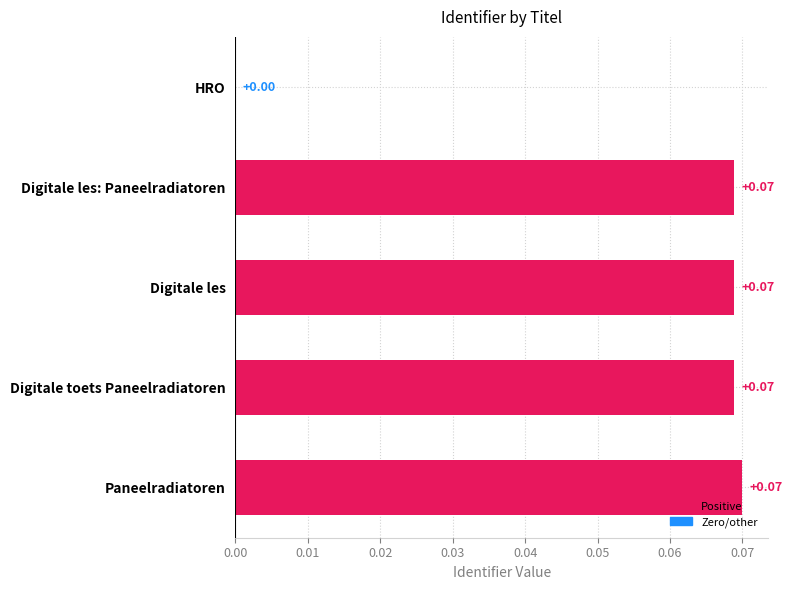

At which label is the value closest to 0?

HRO